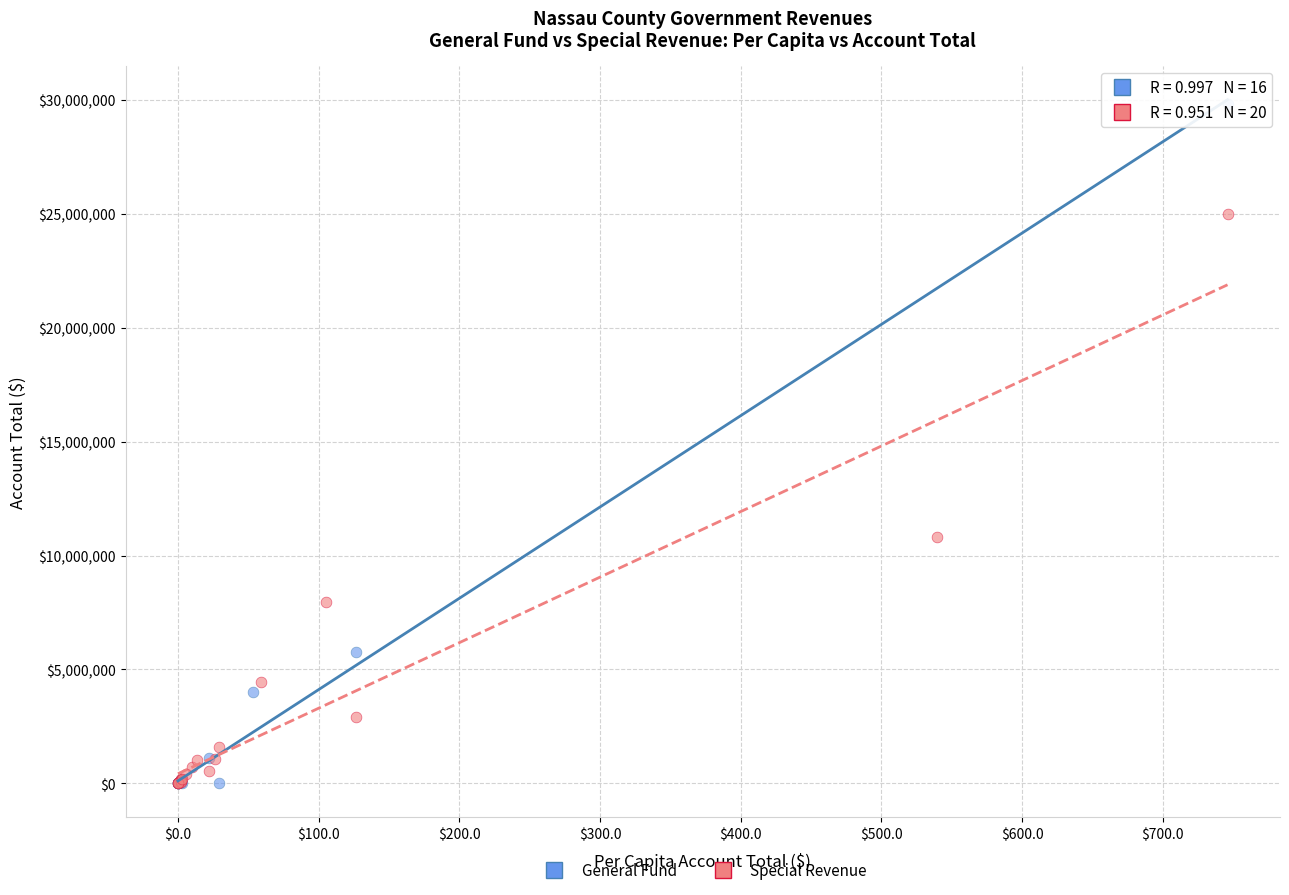

Which series contains the highest Y value?

General Fund